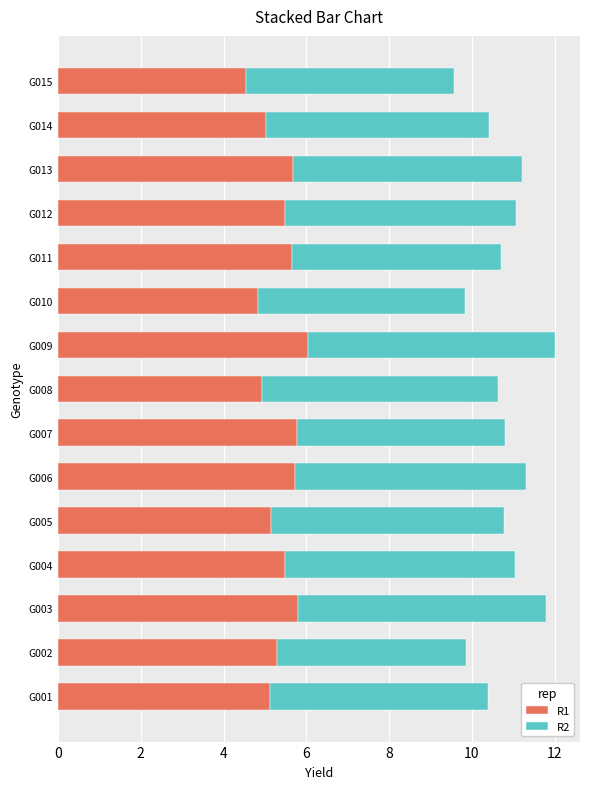

What is the sum of all R1 values?

80.5